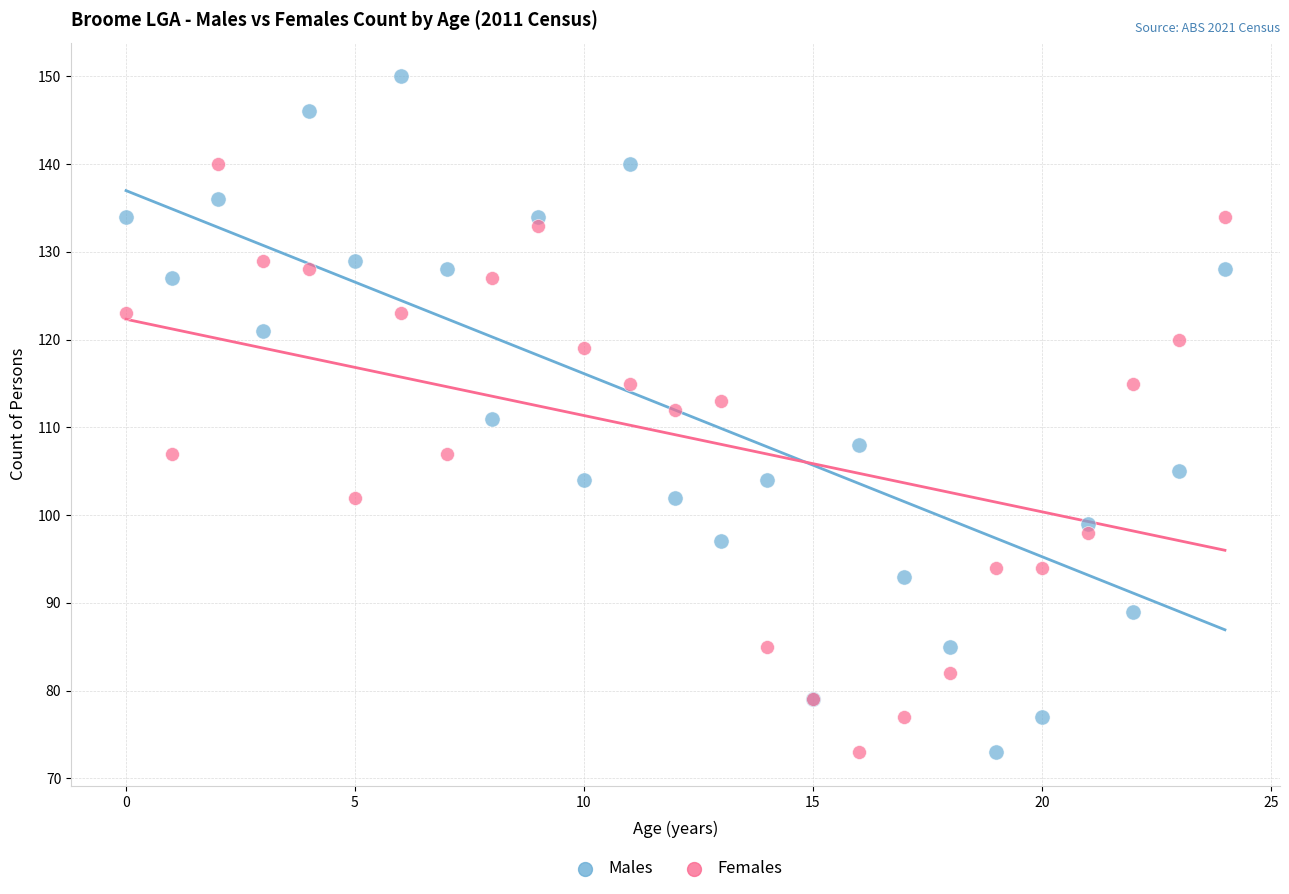

What are all the series names shown in the legend?

Males, Females